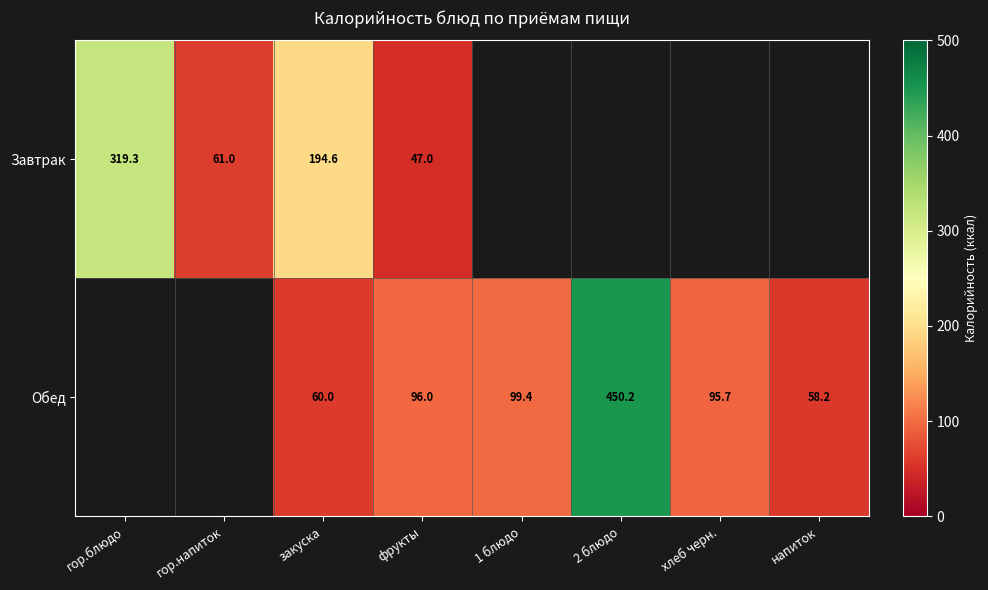

The Завтрак series shows 12.6 at гор.напиток. True or false?

False